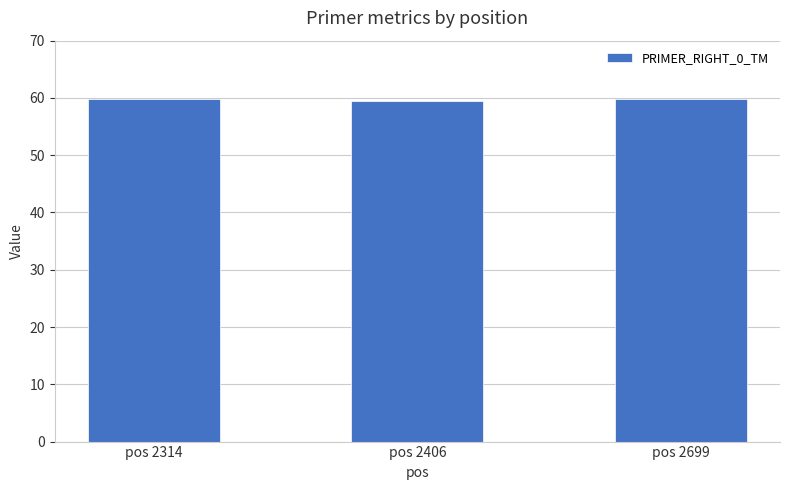

What value does the data have at pos 2314?

59.8